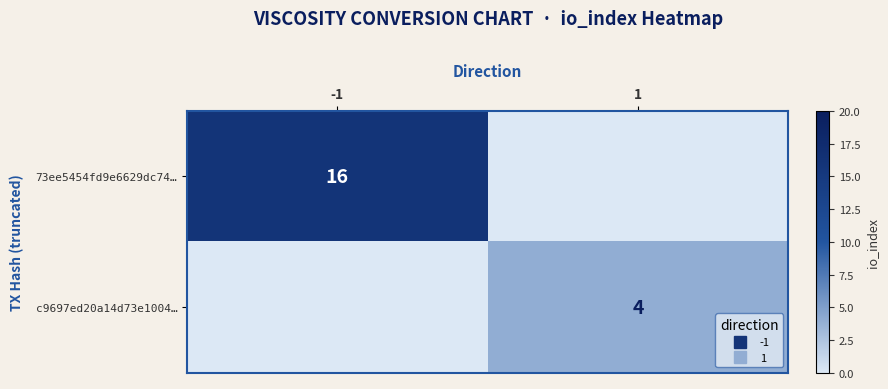

The value of 73ee5454fd9e6629dc74… at 1 is 0. True or false?

True